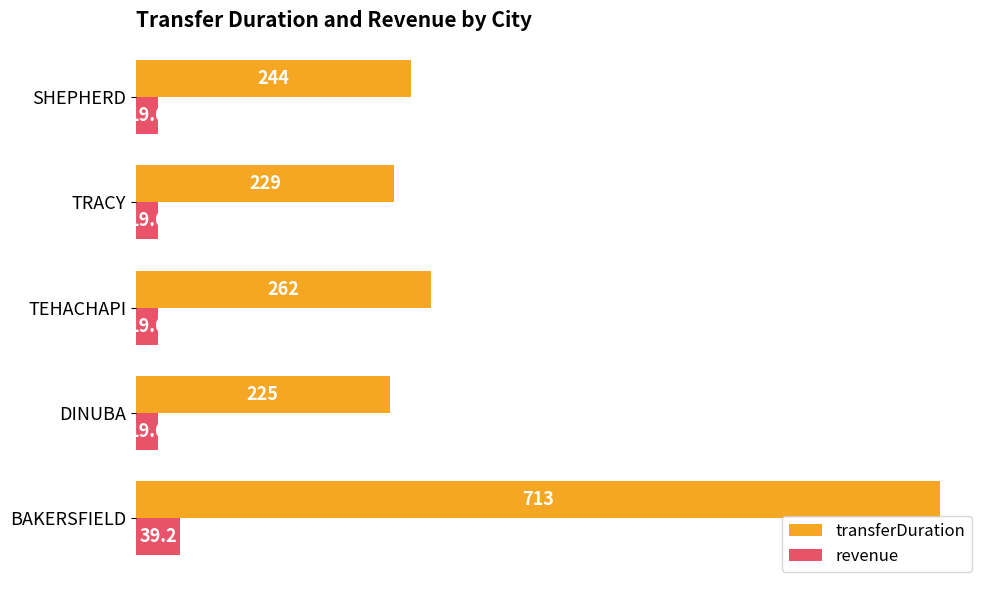

Is it true that revenue equals 39.2 at BAKERSFIELD?

True